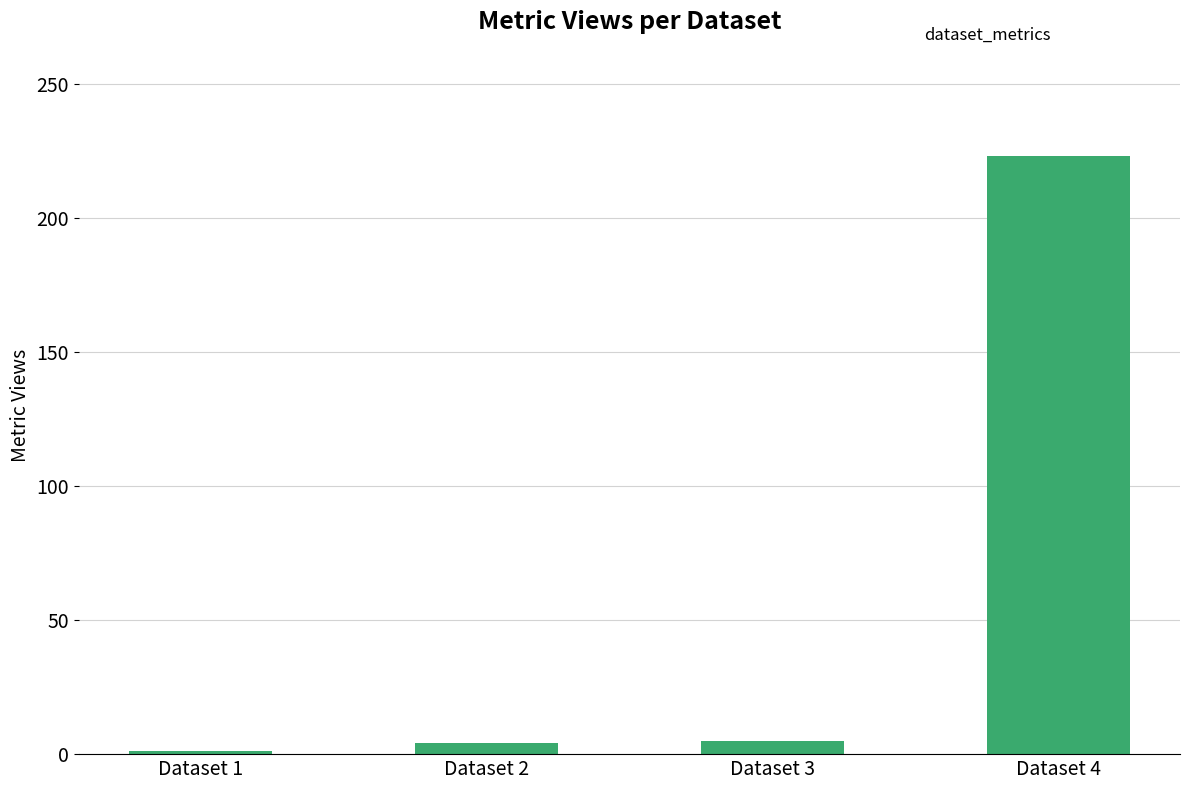

What is the maximum value shown in the chart?

223